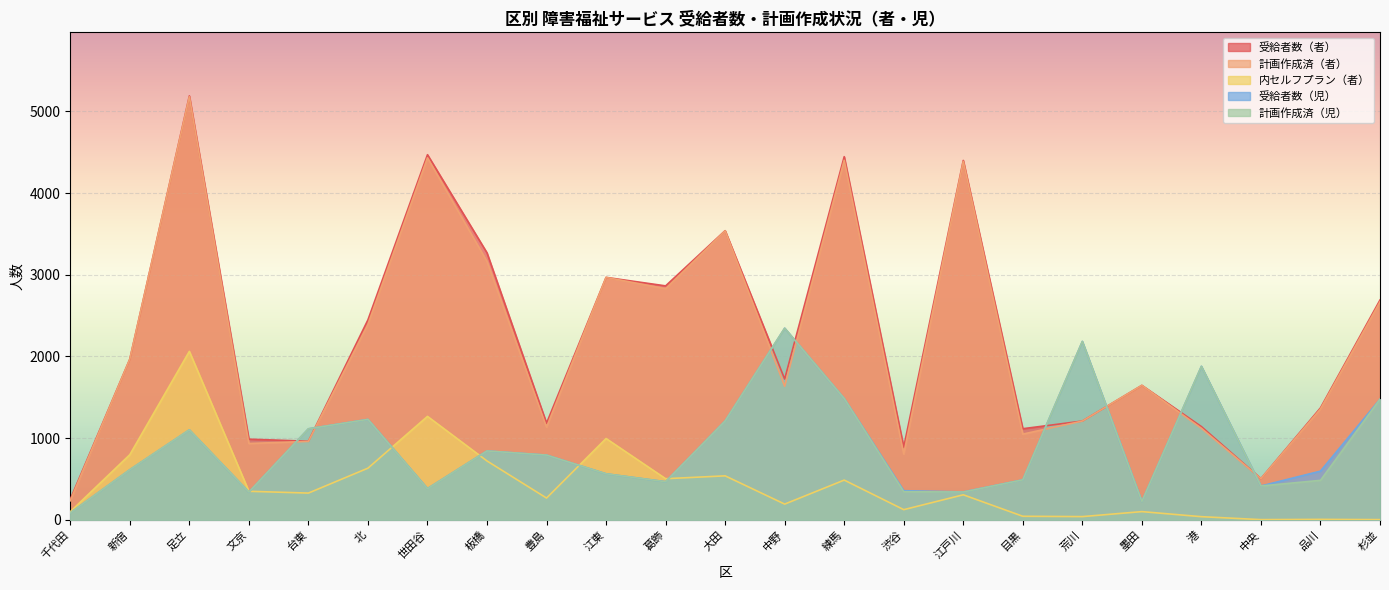

Where does the 計画作成済（児） series first go above 613?

足立